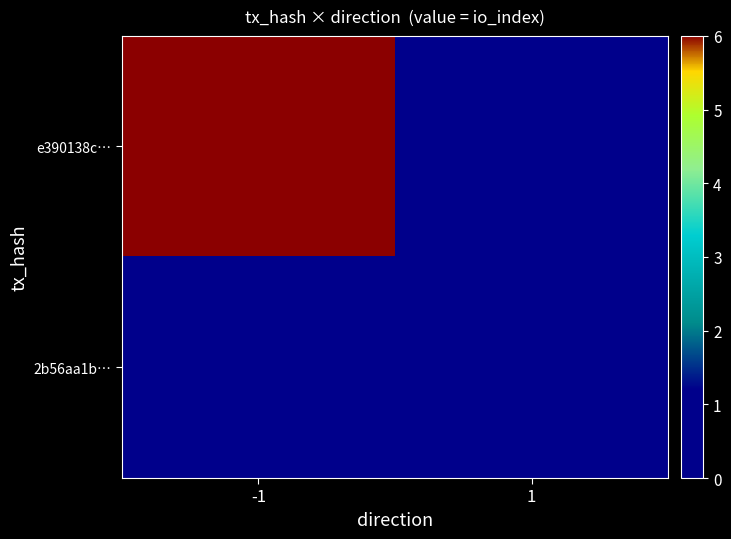

Which series has the largest range (max minus min)?

e390138c…